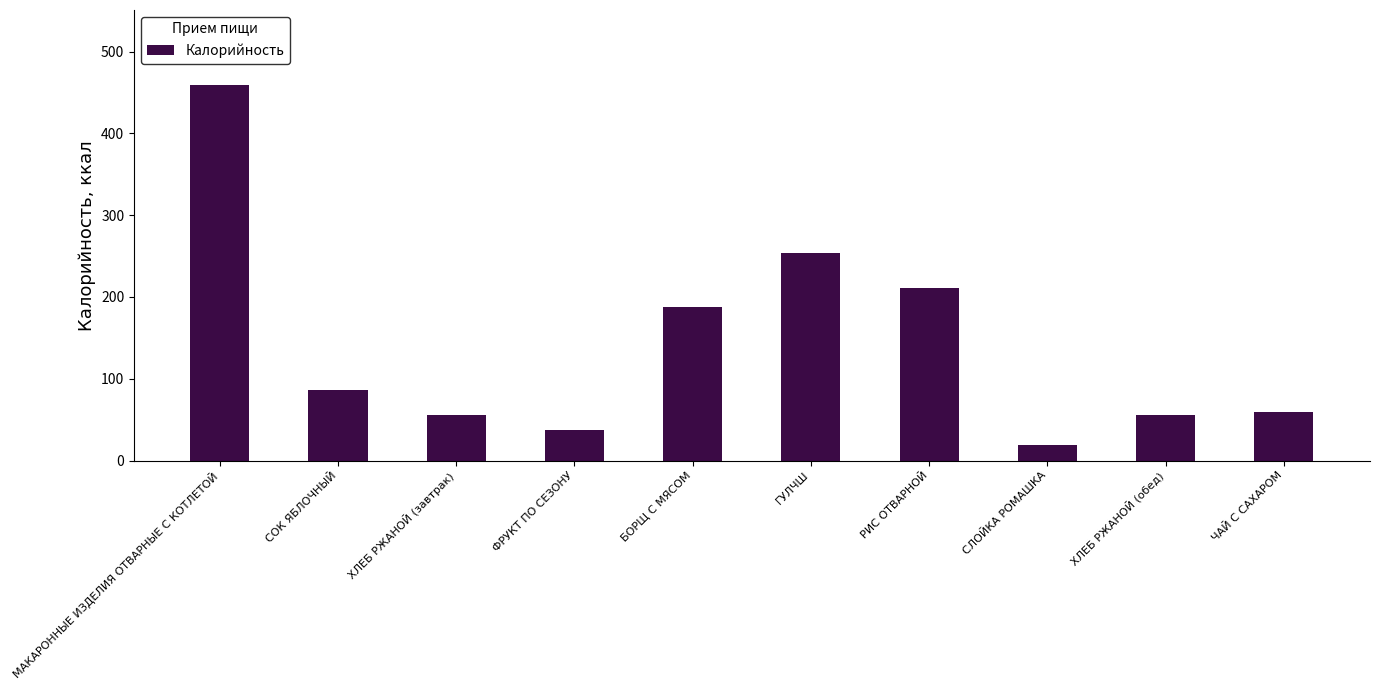

What is the smallest value displayed?

19